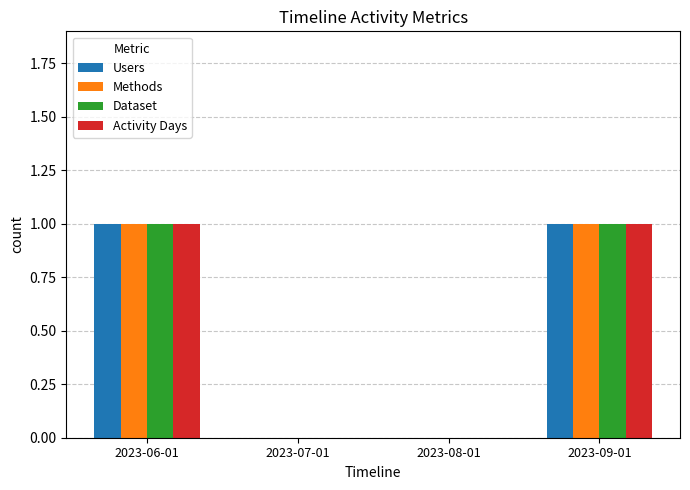

Count the Dataset values in the range 0 to 1.

4